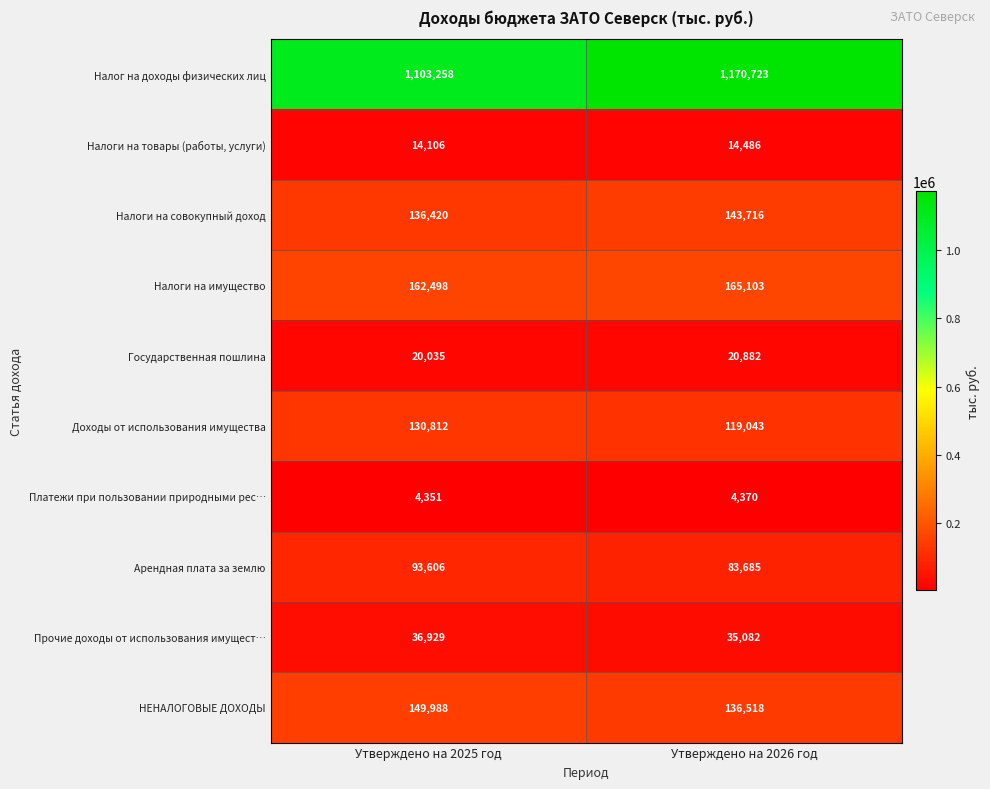

How many data points in Государственная пошлина are less than 20882?

1